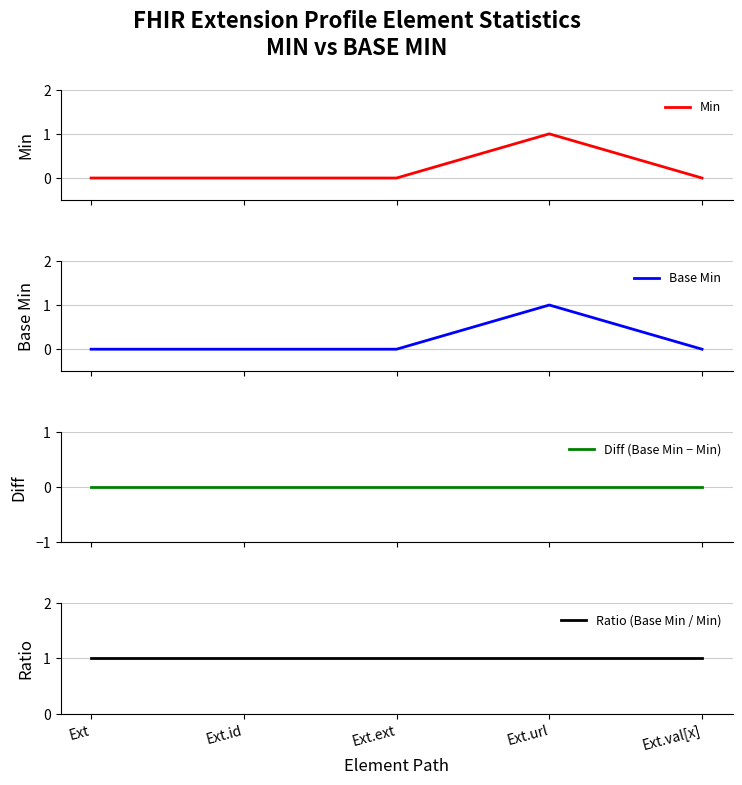

Where is Base Min nearest to the value 0?

Ext